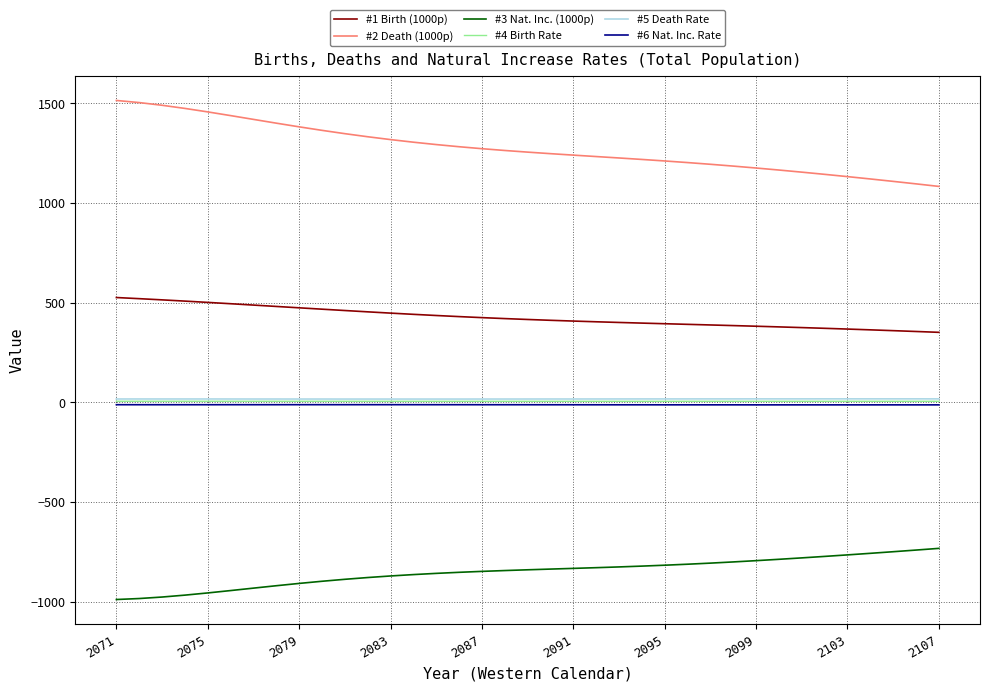

What is the lowest value of the #3 Nat. Inc. (1000p) series?

-988.2